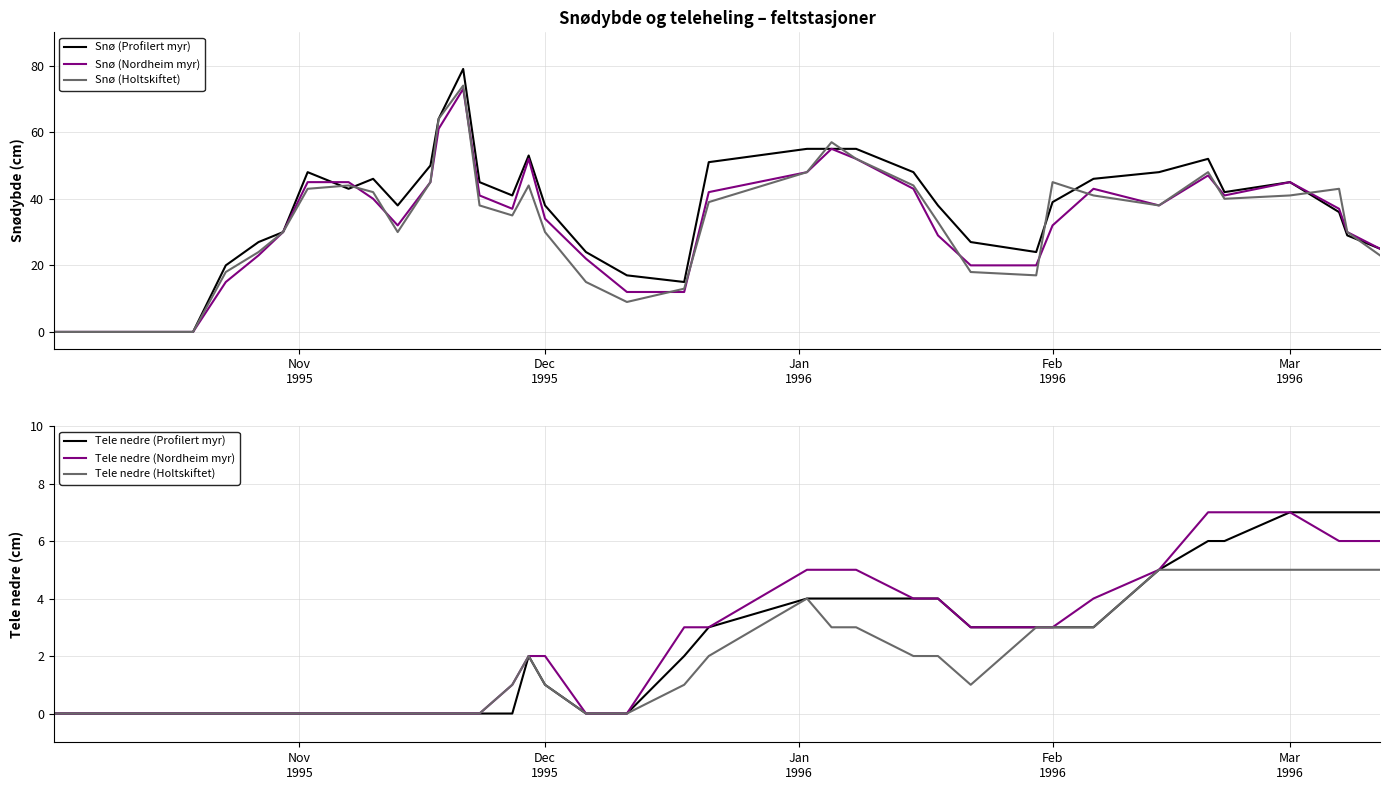

Which series has the widest spread of values?

Snø (Profilert myr)